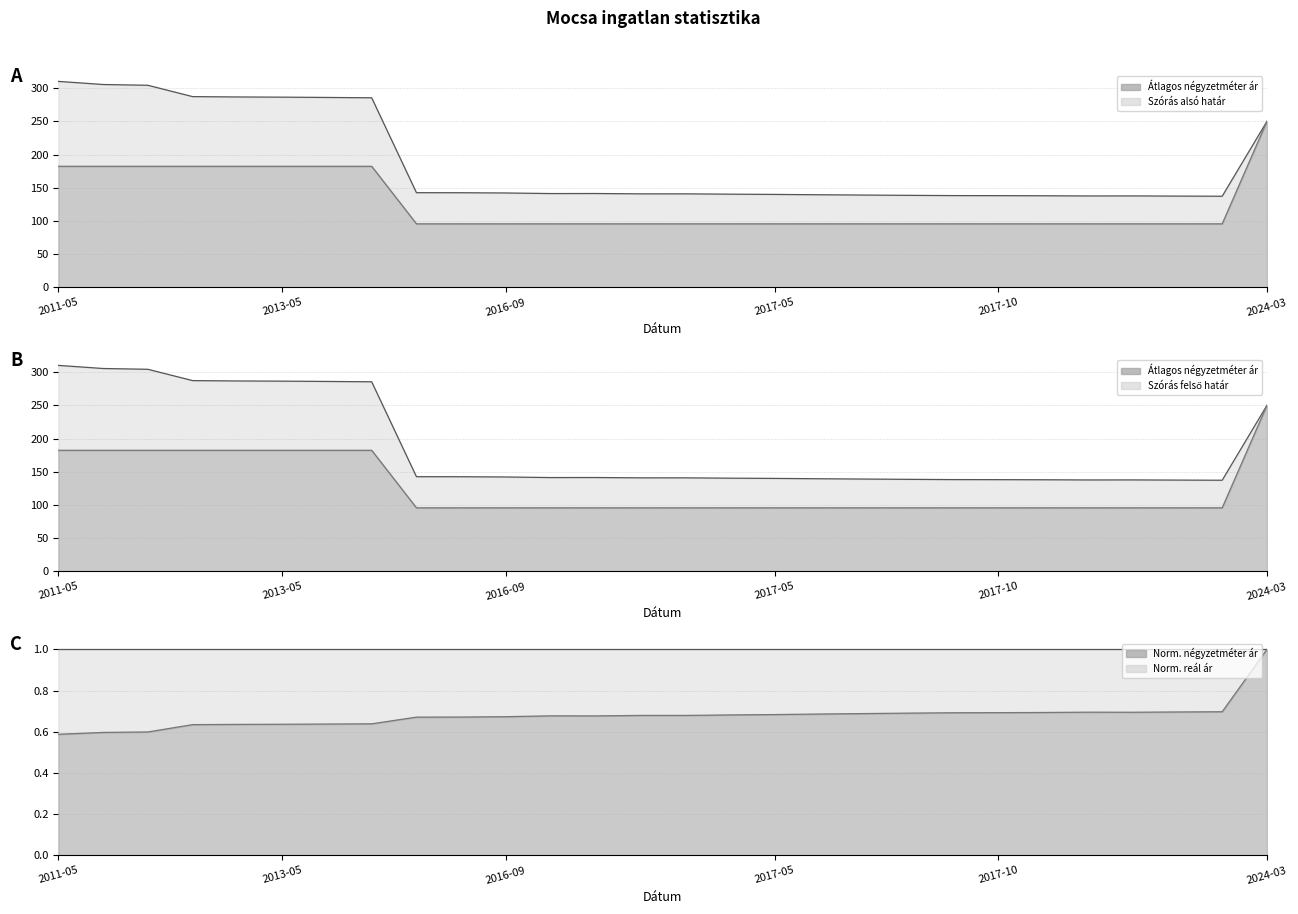

The Norm. négyzetméter ár (line) series shows 0.7 at 2017-05. True or false?

True